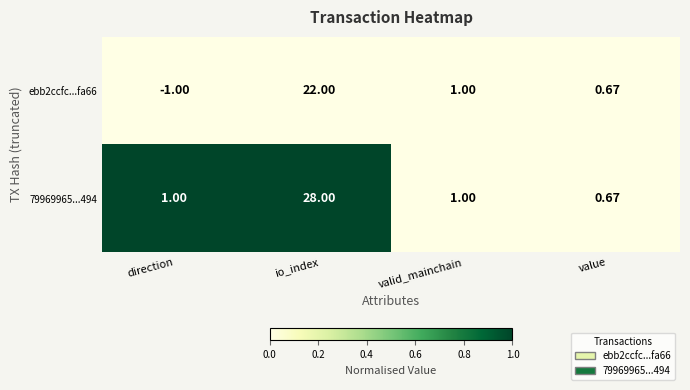

Is the value of 79969965...494 at valid_mainchain greater than the value of ebb2ccfc...fa66 at io_index?

No